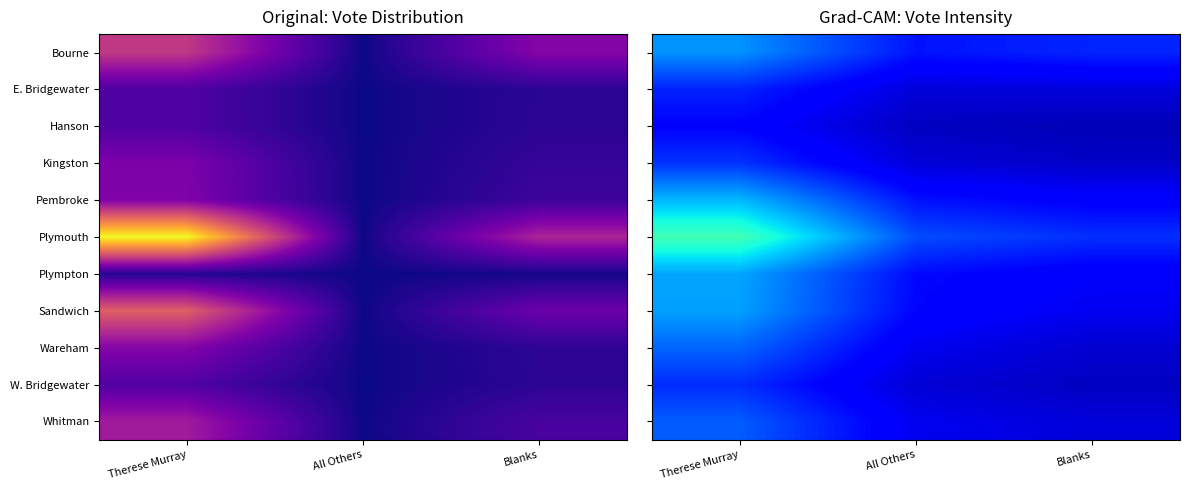

What is the sum of the Plympton values at All Others and Therese Murray?

0.4